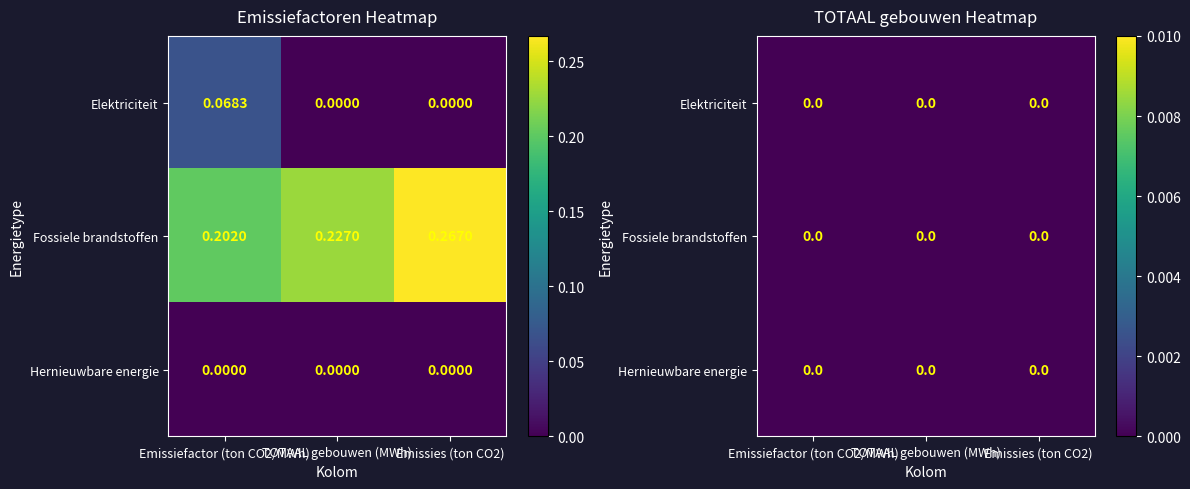

What is the difference between the highest and lowest values at Emissiefactor (ton CO2/MWh)?

0.1